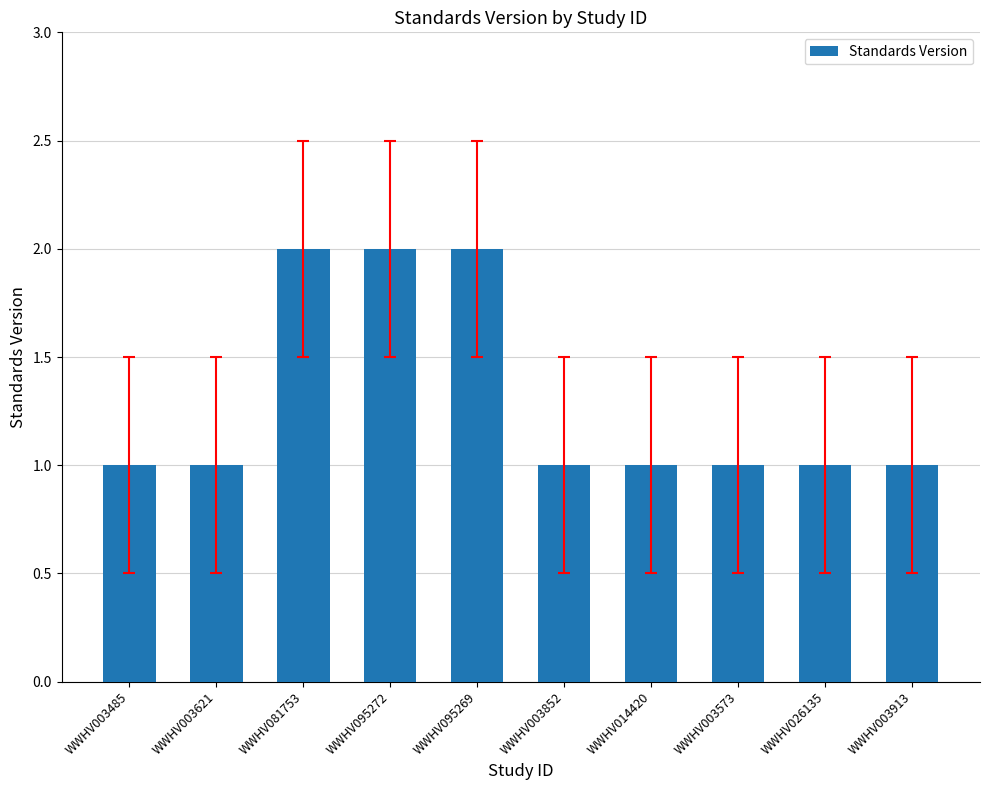

What position from the left is WWHV014420?

7